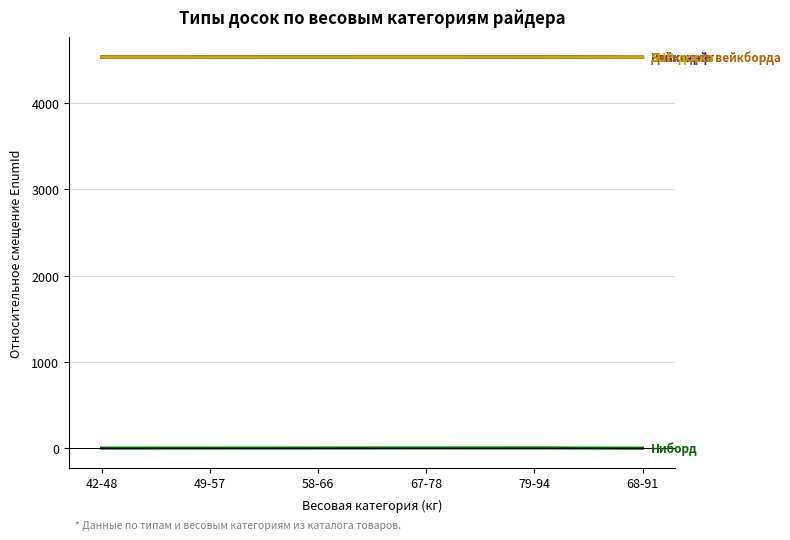

What is the label of the 3rd point from the right?

67-78